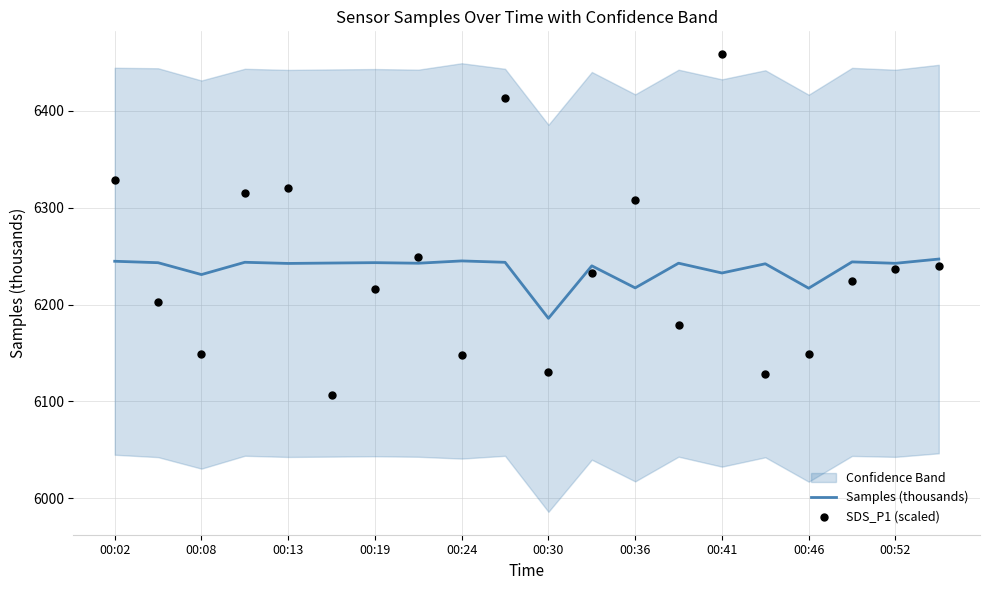

Which series has the largest Y range (max minus min)?

SDS_P1 (scaled)